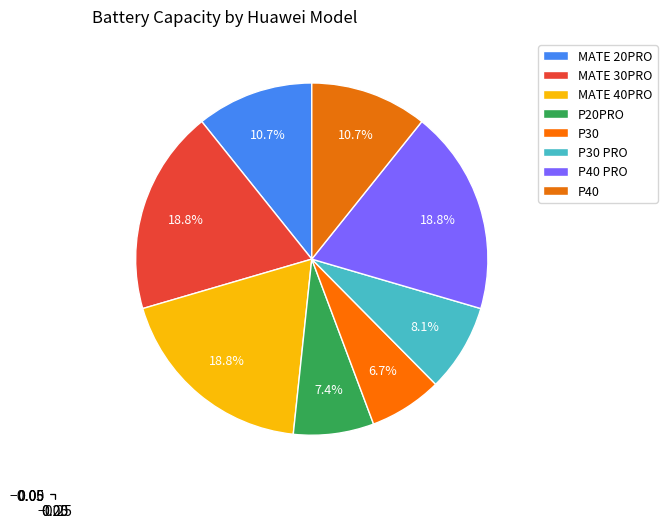

How many segments does this pie chart have?

8